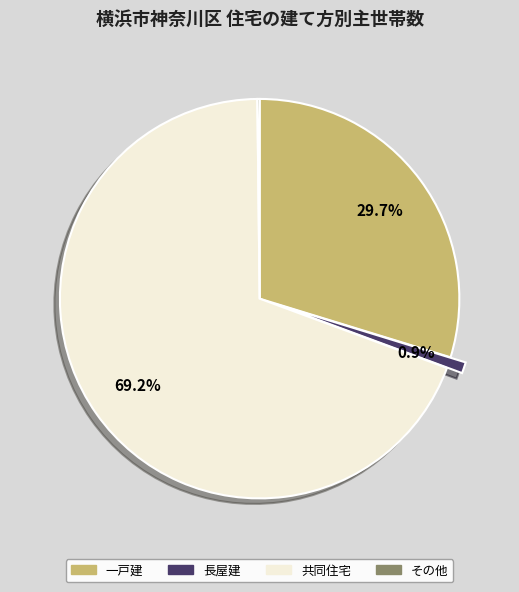

True or false: 長屋建 accounts for 14% of the total.

False